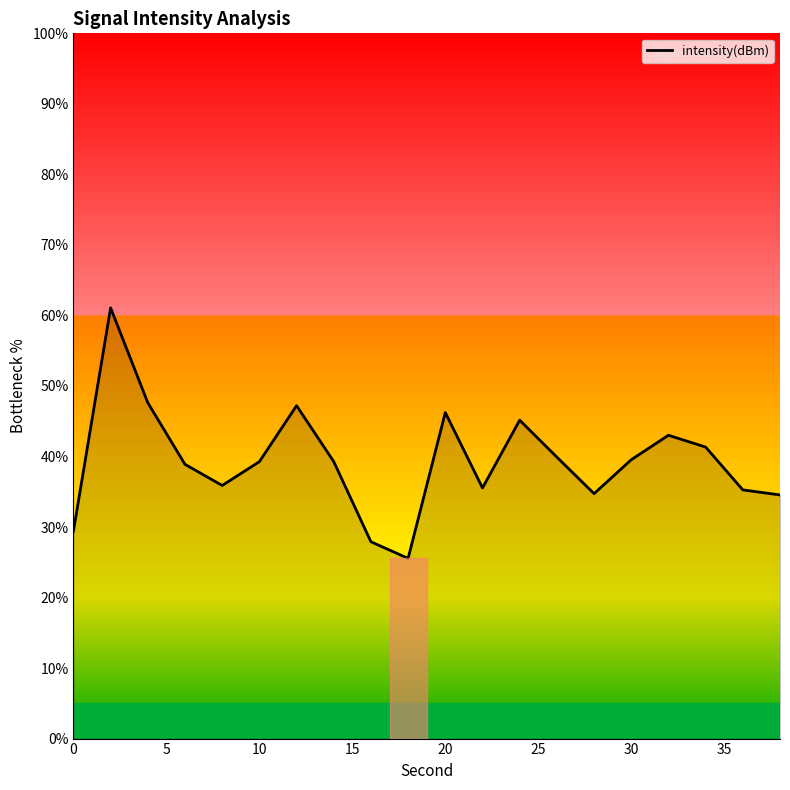

Does the chart display data point markers on the line(s)?

No